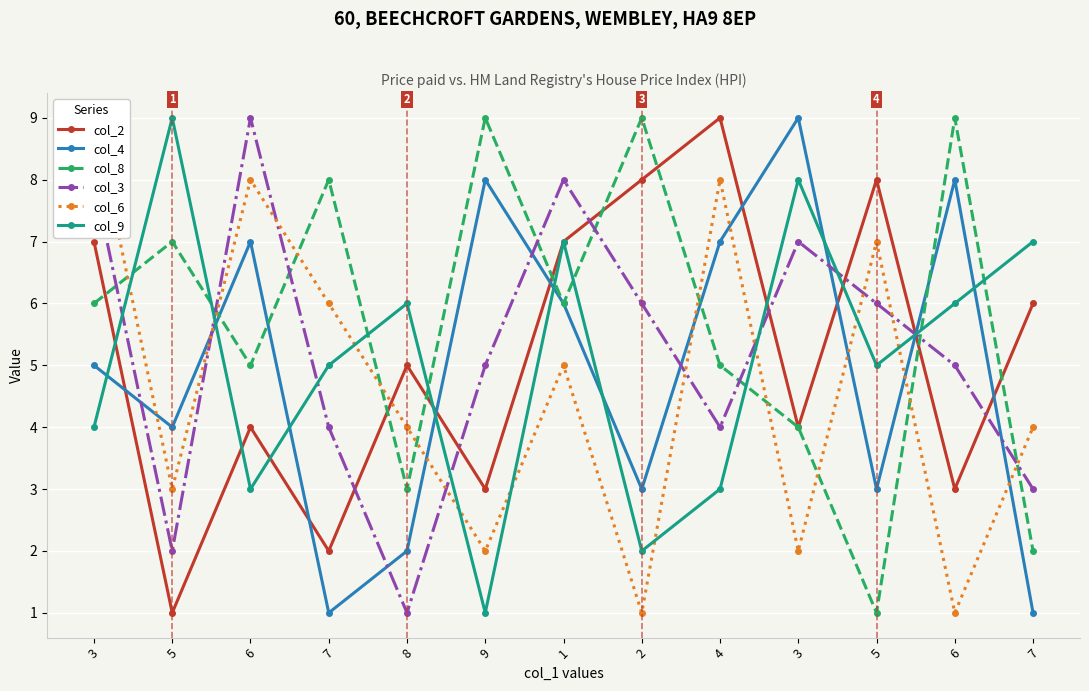

Between 3 and 8, which is larger?

8